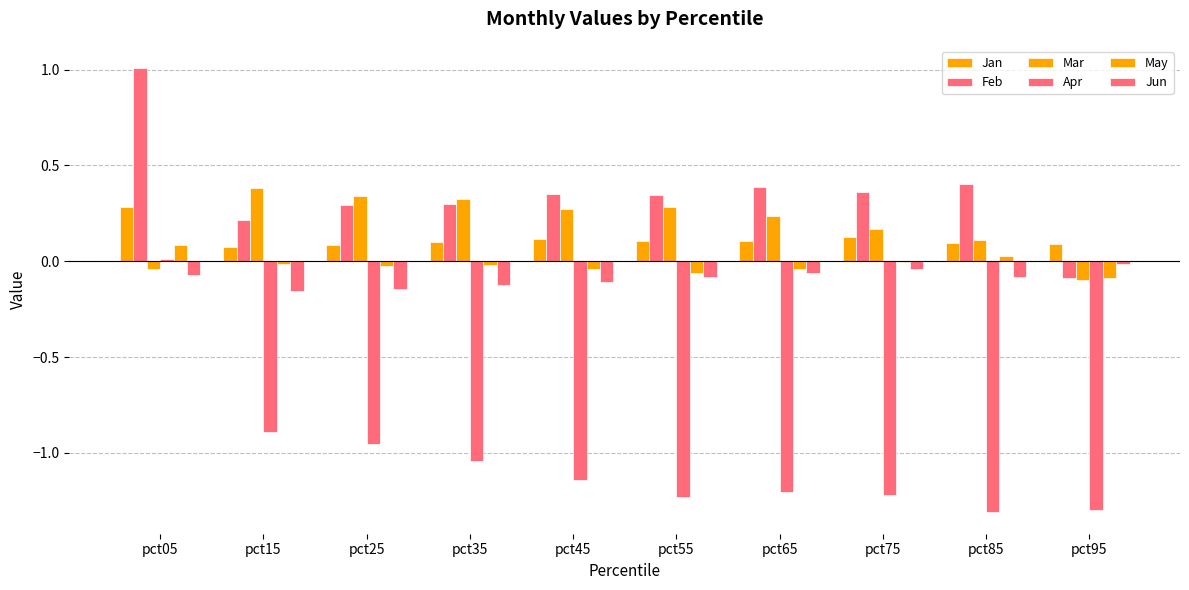

What is the value of the Apr bar at the 2nd from the left?

-0.9